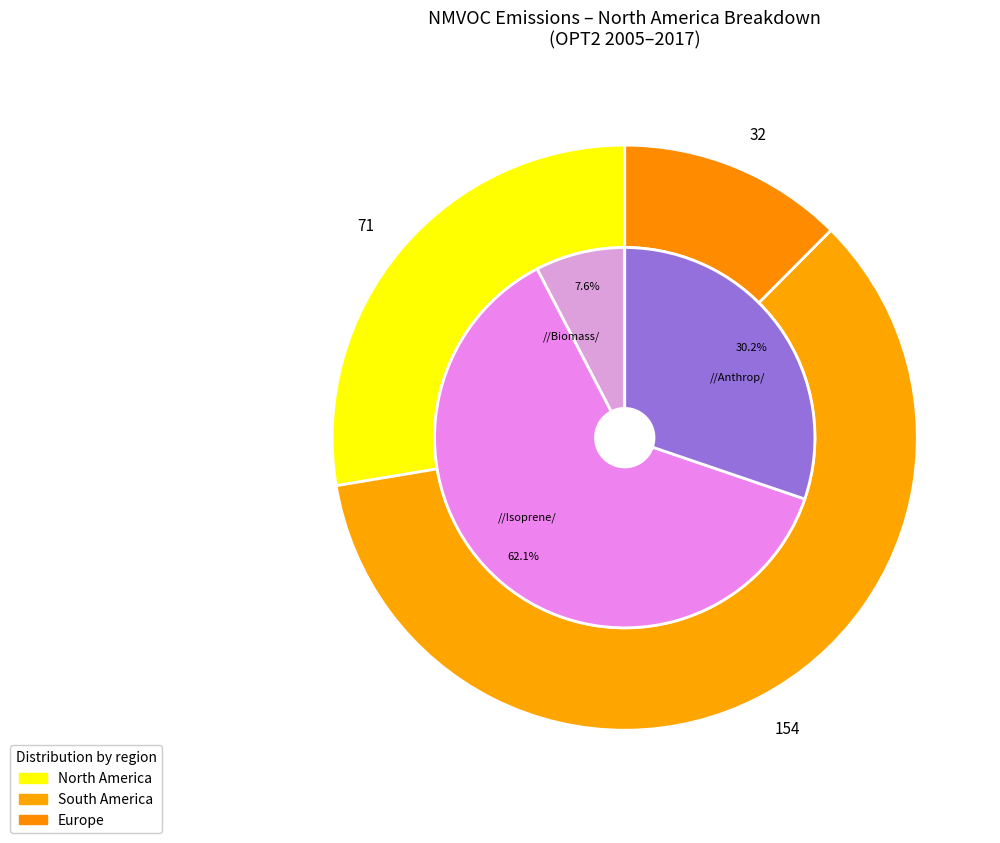

Between 5 and 6, which is larger?

6